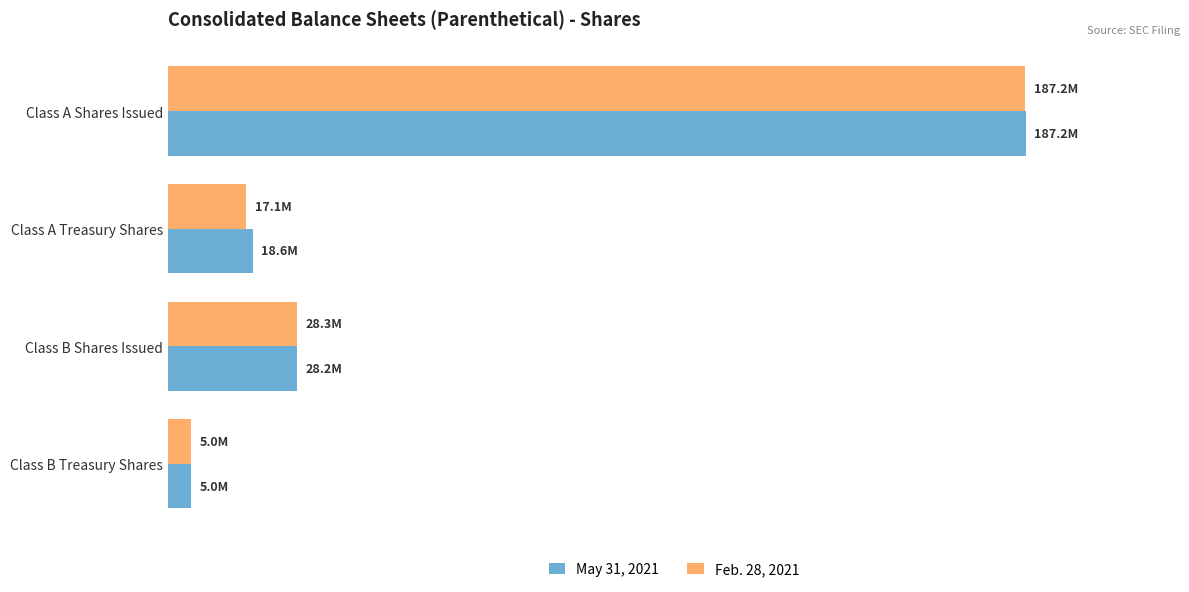

List the series in order of their peak value, lowest first.

Feb. 28, 2021, May 31, 2021